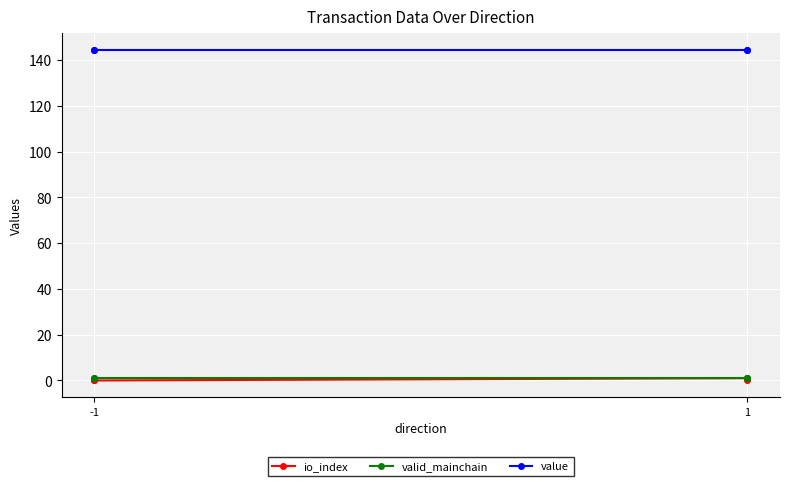

Which series has the largest range (max minus min)?

io_index